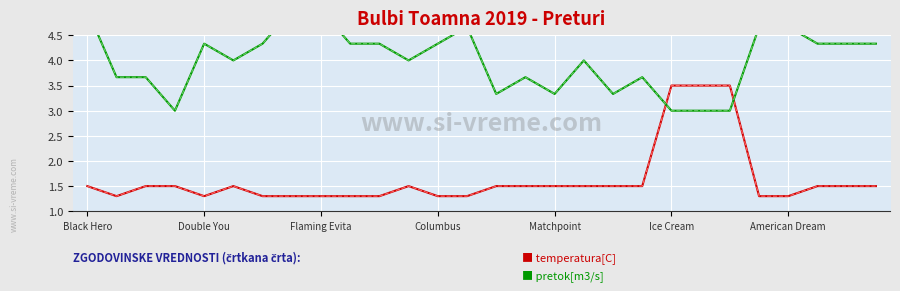

Which category has the highest value in the pretok[m3/s] series?

Black Hero